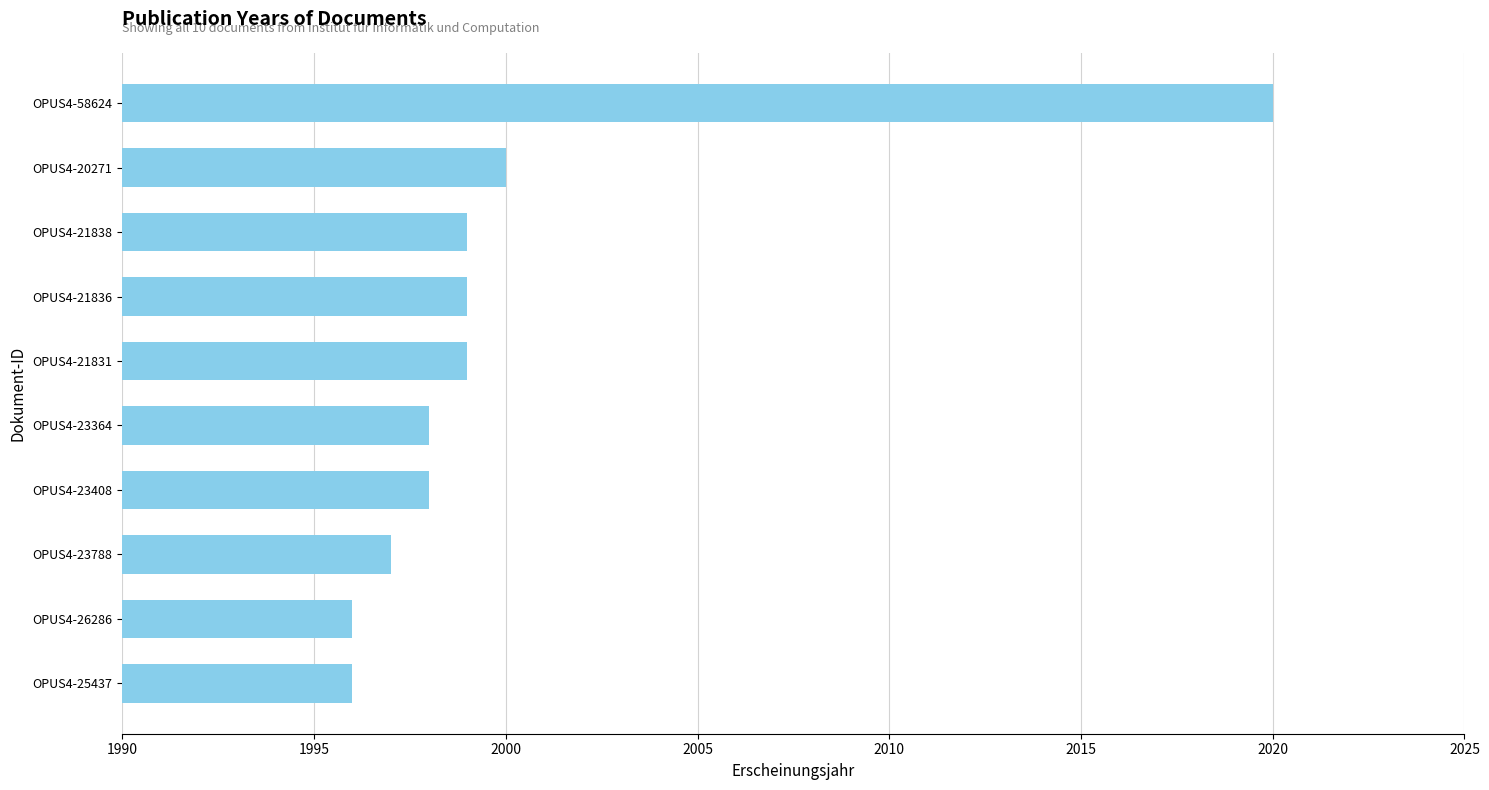

Reading bottom to top, extract all data points from this chart.

1996	1996	1997	1998	1998	1999	1999	1999	2000	2020